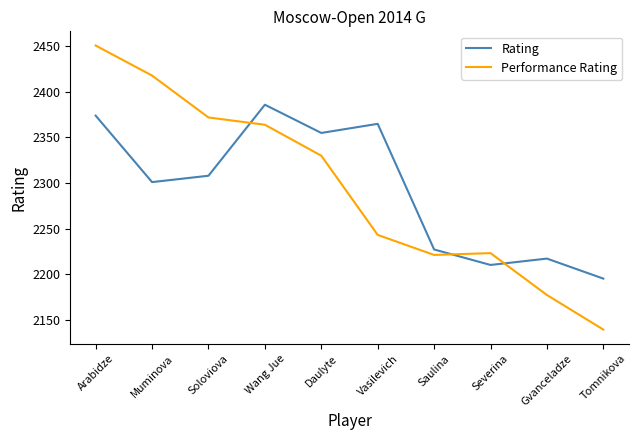

List the labels in order of Rating value, smallest first.

Tomnikova, Severina, Gvanceladze, Saulina, Muminova, Soloviova, Daulyte, Vasilevich, Arabidze, Wang Jue